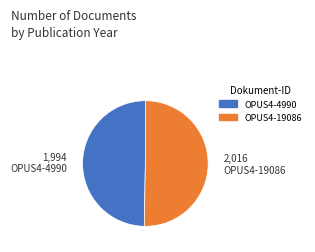

Rank the categories by value from lowest to highest.

OPUS4-4990, OPUS4-19086